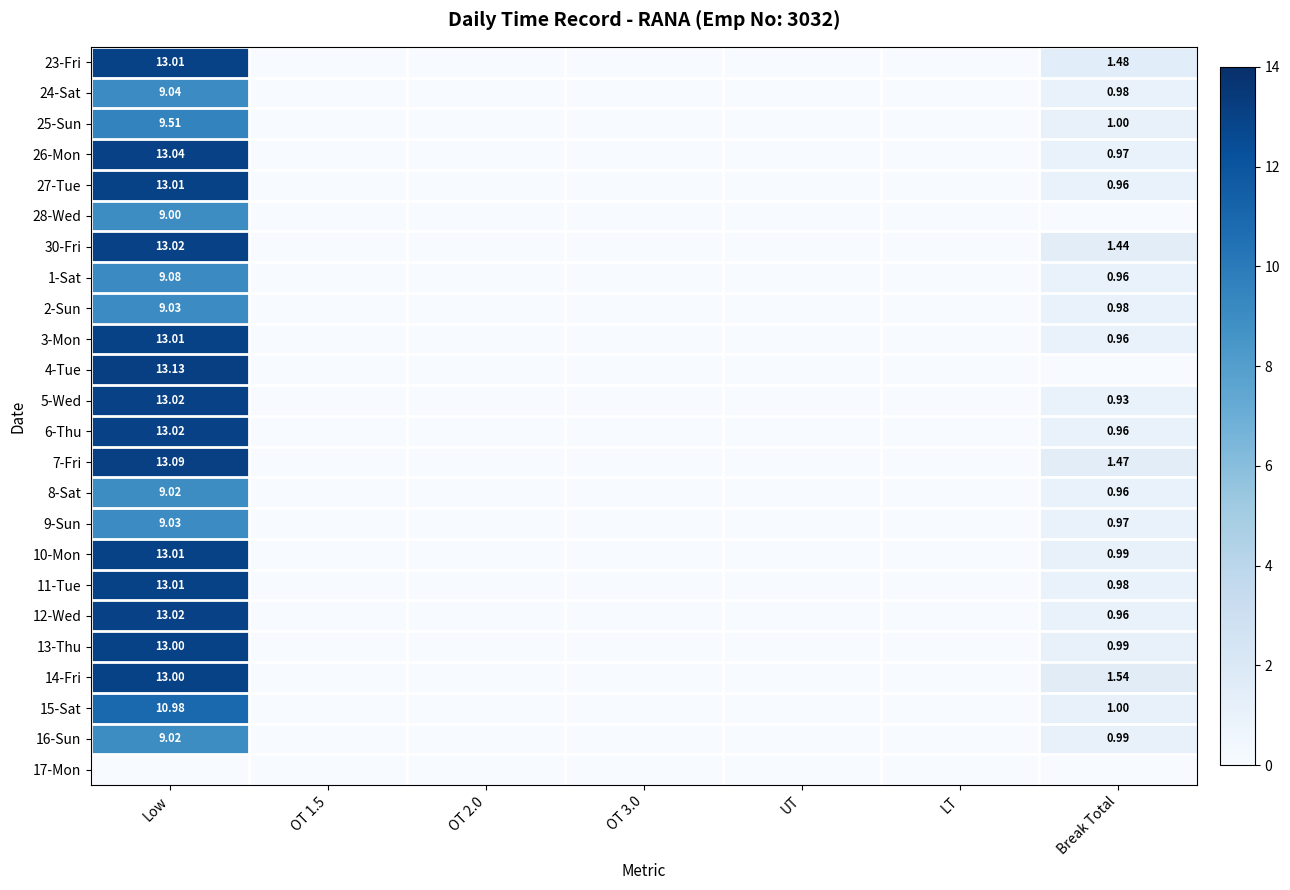

Which has a higher value, LT or OT 3.0?

LT